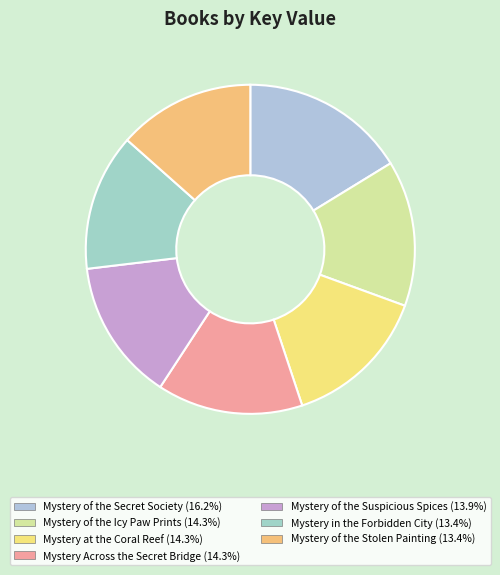

Which slice is the largest?

Mystery of the Secret Society